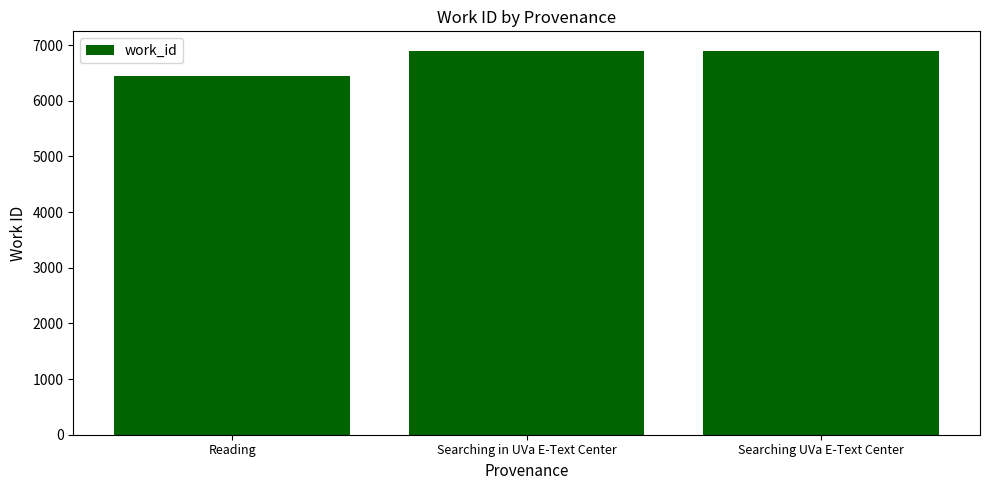

What is the sum of the values at Searching in UVa E-Text Center and Reading?

13344.8